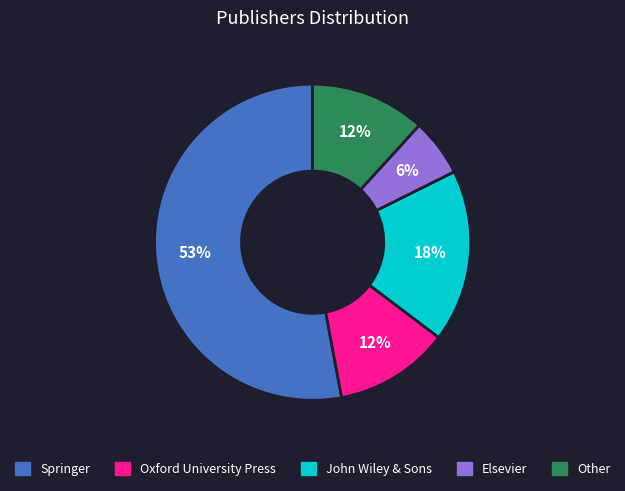

Combined, do Other and Oxford University Press account for over 50%?

No